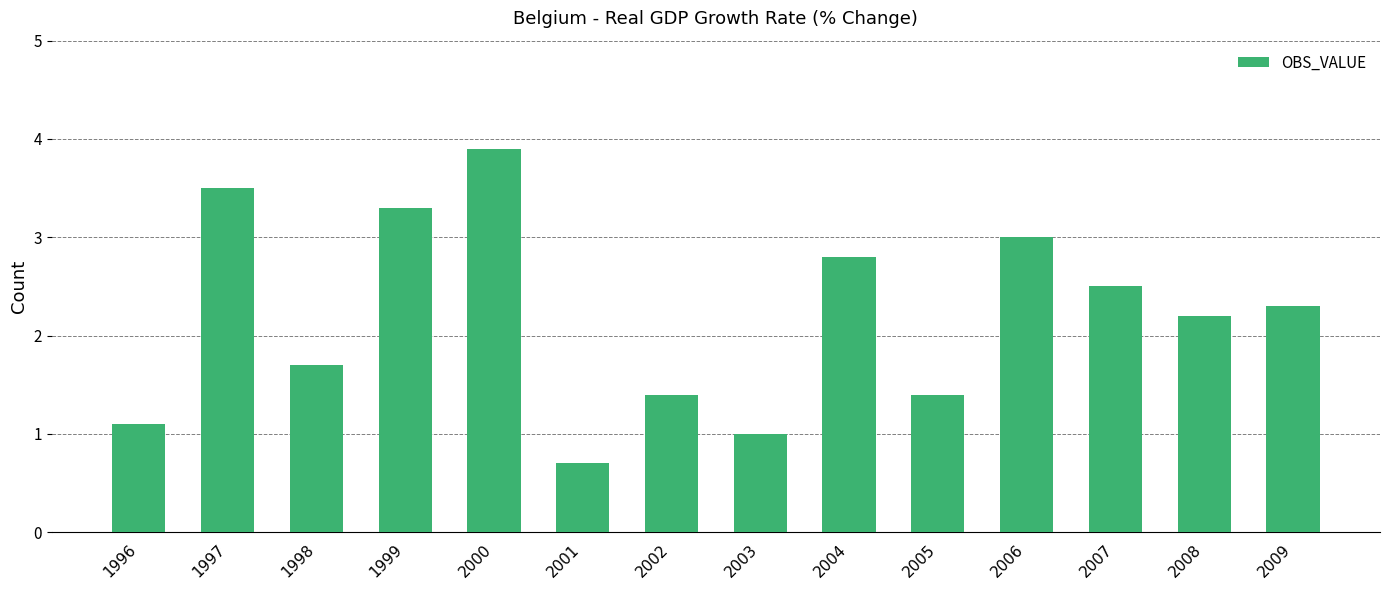

Between 2004 and 1998, which is larger?

2004